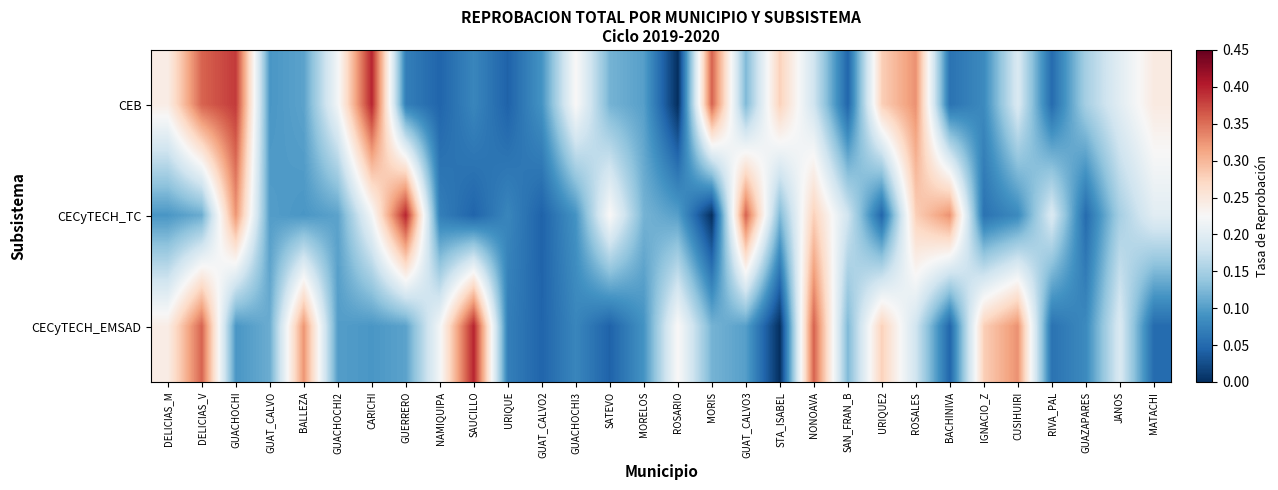

Reading left to right, extract all data points from this chart.

CEB: DELICIAS_M=0.2	DELICIAS_V=0.4	GUACHOCHI=0.4	GUAT_CALVO=0.1	BALLEZA=0.1	GUACHOCHI2=0.2	CARICHI=0.4	GUERRERO=0.1	NAMIQUIPA=0.0	SAUCILLO=0.1	URIQUE=0.0	GUAT_CALVO2=0.1	GUACHOCHI3=0.2	SATEVO=0.1	MORELOS=0.1	ROSARIO=0.0	MORIS=0.4	GUAT_CALVO3=0.1	STA_ISABEL=0.3	NONOAVA=0.2	SAN_FRAN_B=0.0	URIQUE2=0.3	ROSALES=0.3	BACHINIVA=0.1	IGNACIO_Z=0.1	CUSIHUIRI=0.2	RIVA_PAL=0.1	GUAZAPARES=0.1	JANOS=0.2	MATACHI=0.2
CECyTECH_TC: DELICIAS_M=0.1	DELICIAS_V=0.1	GUACHOCHI=0.3	GUAT_CALVO=0.1	BALLEZA=0.1	GUACHOCHI2=0.1	CARICHI=0.2	GUERRERO=0.4	NAMIQUIPA=0.1	SAUCILLO=0.0	URIQUE=0.1	GUAT_CALVO2=0.0	GUACHOCHI3=0.1	SATEVO=0.2	MORELOS=0.1	ROSARIO=0.1	MORIS=0.0	GUAT_CALVO3=0.4	STA_ISABEL=0.1	NONOAVA=0.3	SAN_FRAN_B=0.2	URIQUE2=0.0	ROSALES=0.3	BACHINIVA=0.3	IGNACIO_Z=0.1	CUSIHUIRI=0.1	RIVA_PAL=0.2	GUAZAPARES=0.1	JANOS=0.1	MATACHI=0.2
CECyTECH_EMSAD: DELICIAS_M=0.2	DELICIAS_V=0.4	GUACHOCHI=0.1	GUAT_CALVO=0.1	BALLEZA=0.3	GUACHOCHI2=0.1	CARICHI=0.1	GUERRERO=0.1	NAMIQUIPA=0.2	SAUCILLO=0.4	URIQUE=0.1	GUAT_CALVO2=0.0	GUACHOCHI3=0.1	SATEVO=0.0	MORELOS=0.1	ROSARIO=0.2	MORIS=0.1	GUAT_CALVO3=0.1	STA_ISABEL=0.0	NONOAVA=0.4	SAN_FRAN_B=0.1	URIQUE2=0.3	ROSALES=0.2	BACHINIVA=0.0	IGNACIO_Z=0.3	CUSIHUIRI=0.3	RIVA_PAL=0.1	GUAZAPARES=0.1	JANOS=0.2	MATACHI=0.1